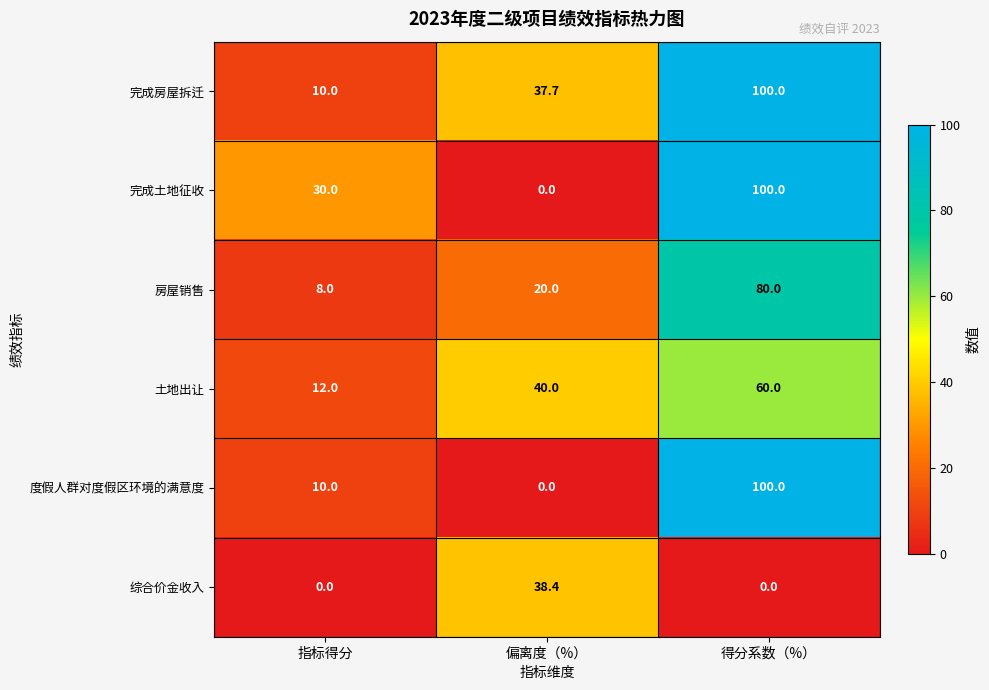

Where is 完成土地征收 nearest to the value 50?

指标得分